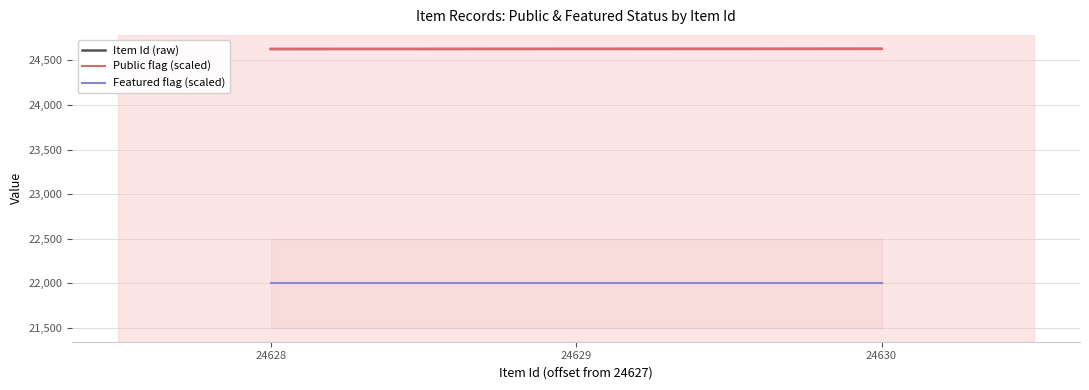

Reading left to right, list all the values displayed in this chart.

Item Id (raw): 24628=24628	24629=24629	24630=24630
Public flag (scaled): 24628=24628	24629=24628	24630=24628
Featured flag (scaled): 24628=22000	24629=22000	24630=22000